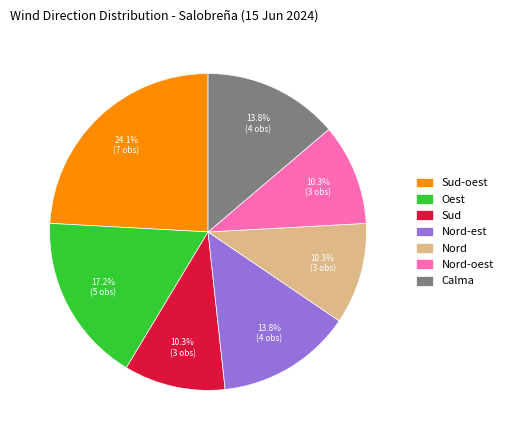

Count the number of slices in the pie.

7